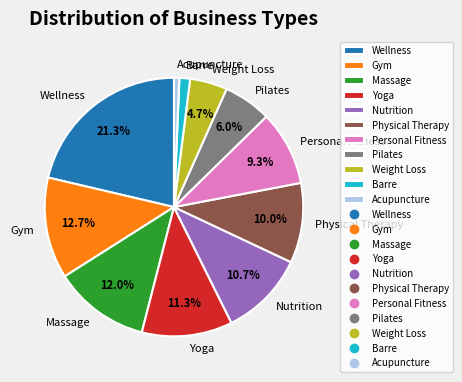

To the nearest percent, what percentage of the pie is Personal Fitness?

9%